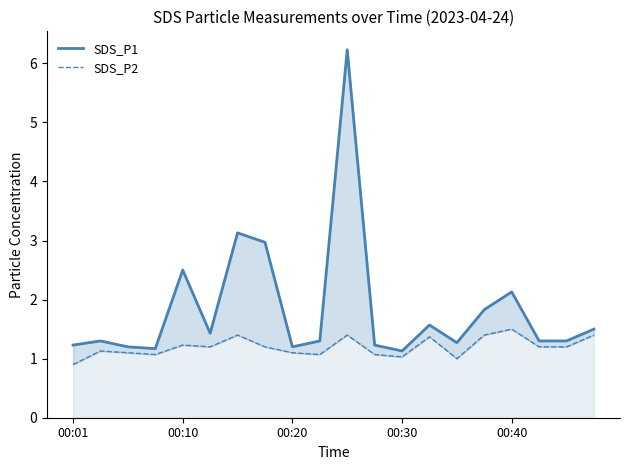

What is the lowest value of the SDS_P1 series?

1.1